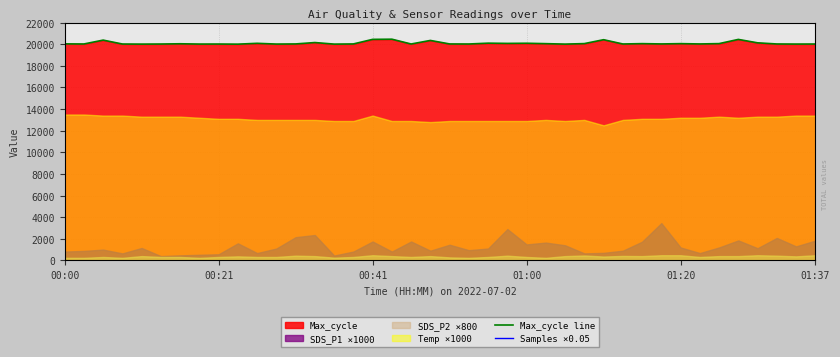

The value of Max_cycle line at 01:37 is 26635. True or false?

False